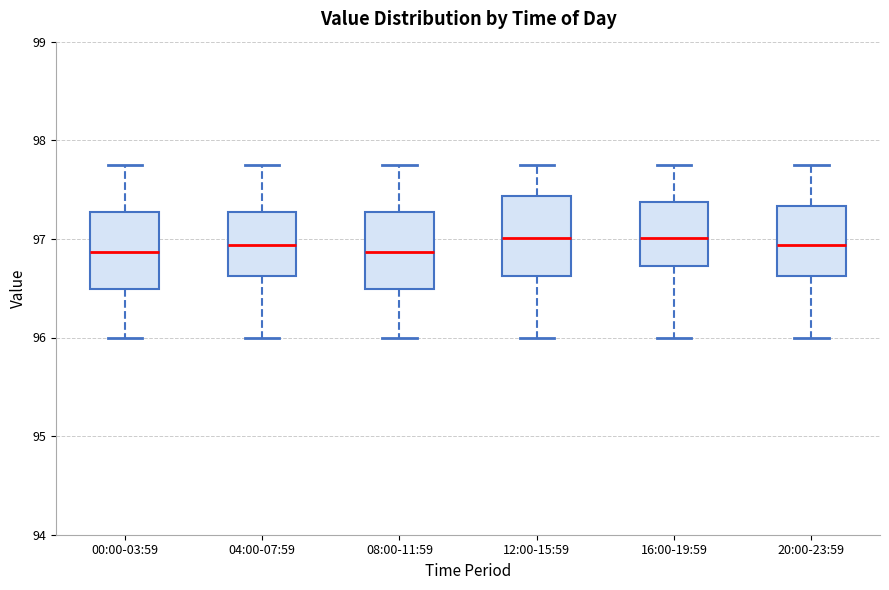

Reading left to right, transcribe this box plot: for each box, give where its median line is, the range the box spans, and where its two whiskers end, as read against the y-axis. The values are not printed on the chart, so give them approximately, as read against the axis.

00:00-03:59: median 96.9, box 96.5 to 97.3, whiskers 96.0 to 97.8
04:00-07:59: median 96.9, box 96.6 to 97.3, whiskers 96.0 to 97.8
08:00-11:59: median 96.9, box 96.5 to 97.3, whiskers 96.0 to 97.8
12:00-15:59: median 97.0, box 96.6 to 97.4, whiskers 96.0 to 97.8
16:00-19:59: median 97.0, box 96.7 to 97.4, whiskers 96.0 to 97.8
20:00-23:59: median 96.9, box 96.6 to 97.3, whiskers 96.0 to 97.8